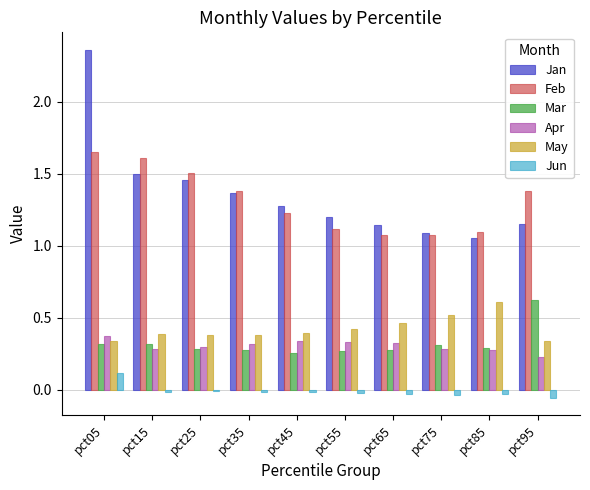

What is the highest value of the Mar series?

0.6